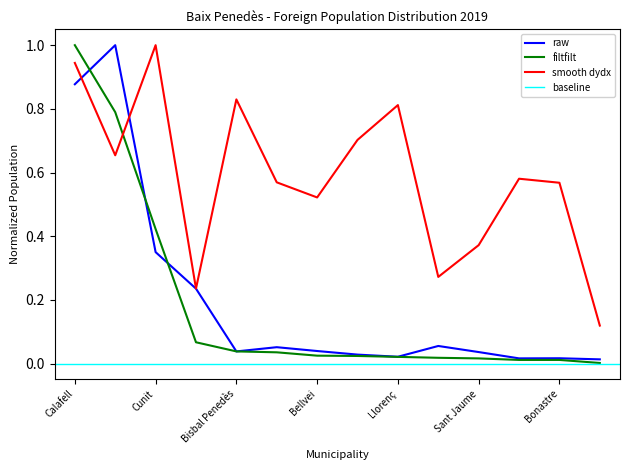

Which category has the highest value in the smooth dydx series?

Cunit